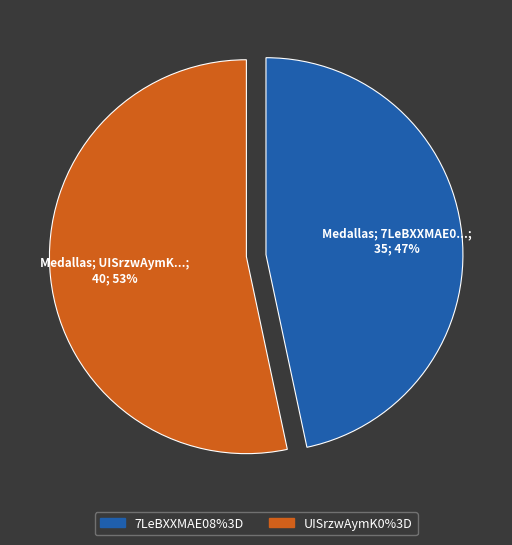

Count the number of slices in the pie.

2